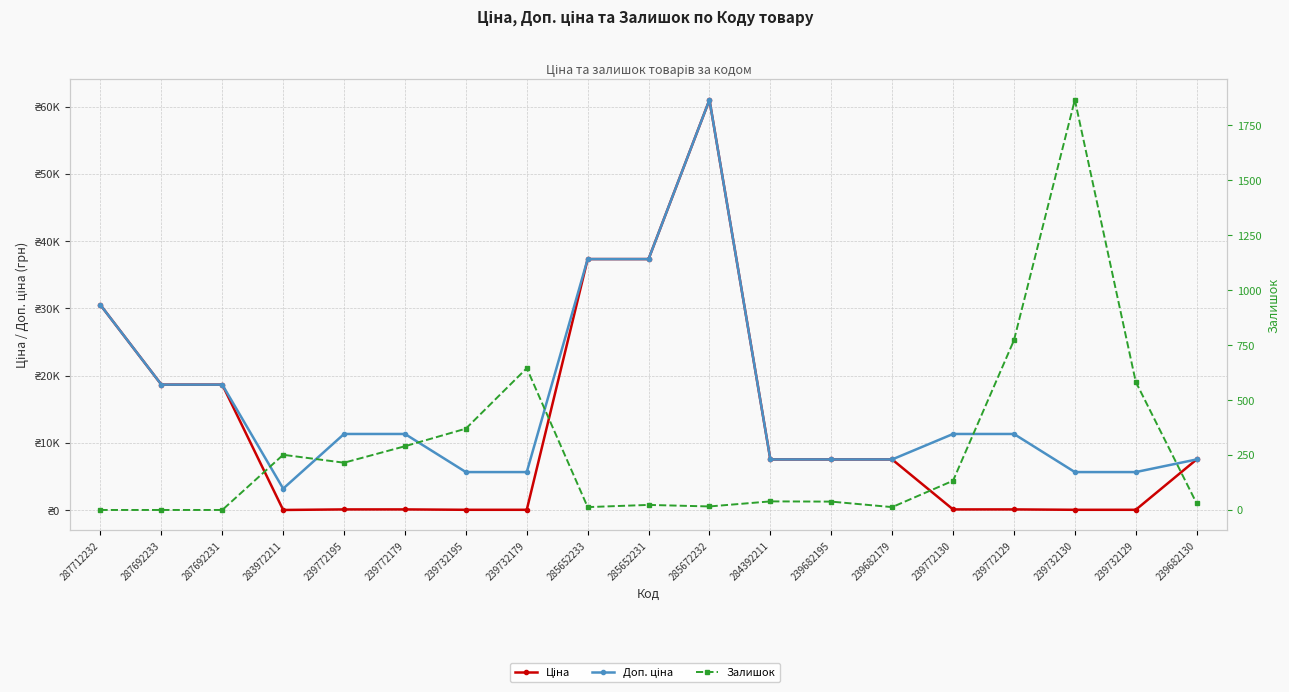

What is the label of the 15th point from the left?

239772130